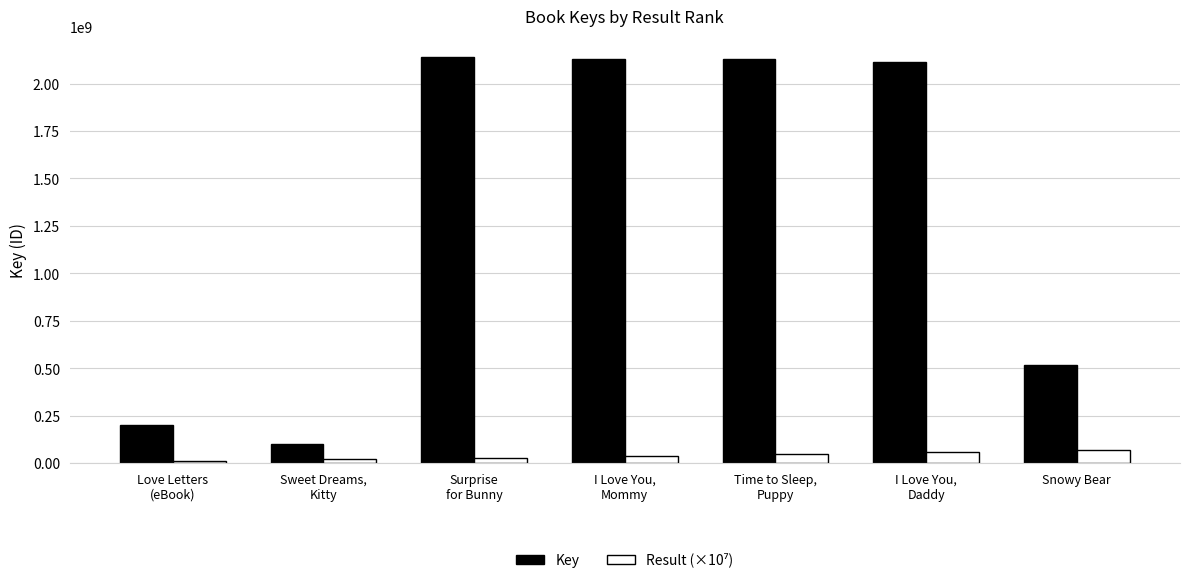

What is the maximum value shown in the chart?

2142190194